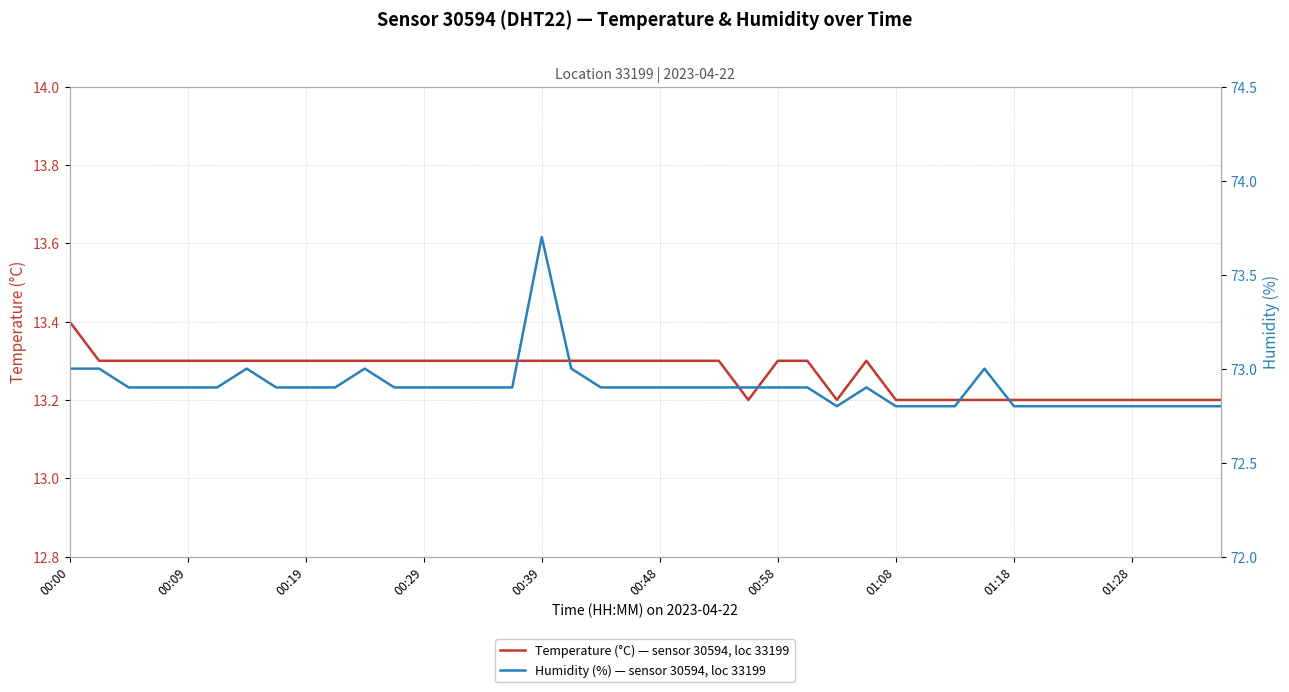

The value of Humidity (%) — sensor 30594, loc 33199 at 25 is 72.9. True or false?

True